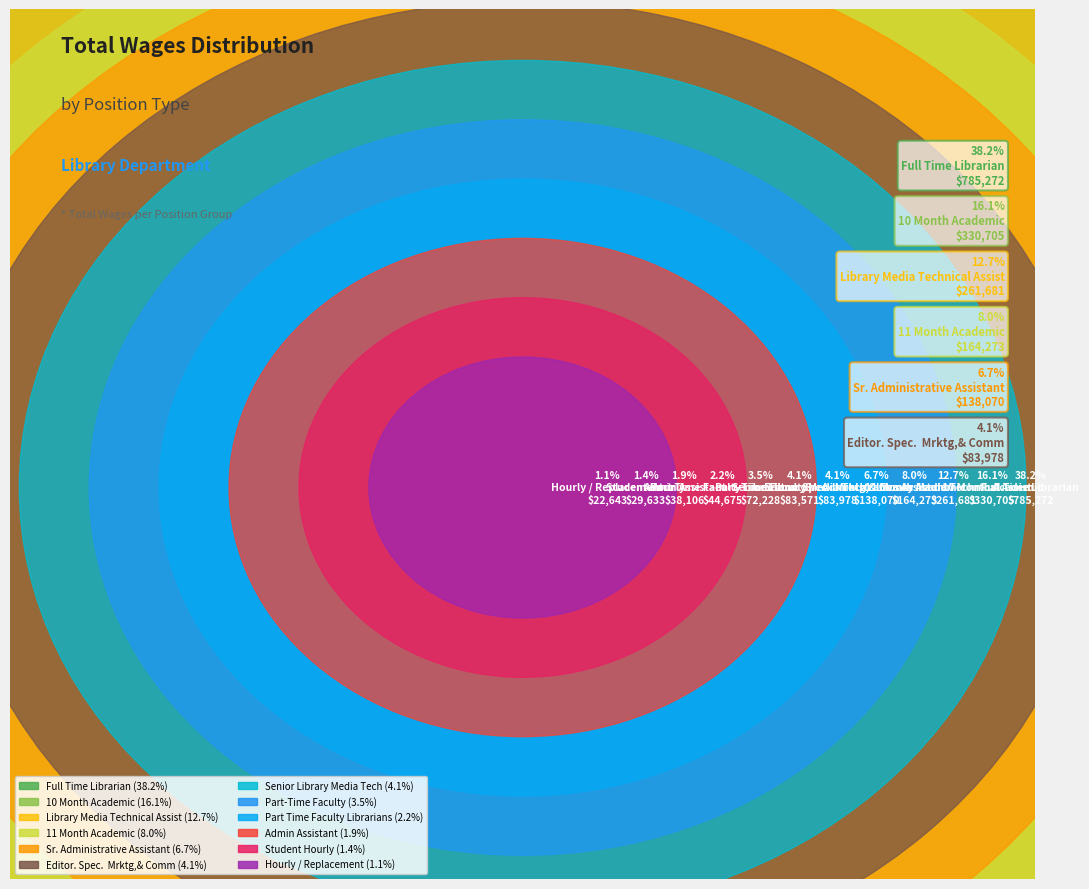

Is it true that Part Time Faculty Librarians is 2% of the pie?

True